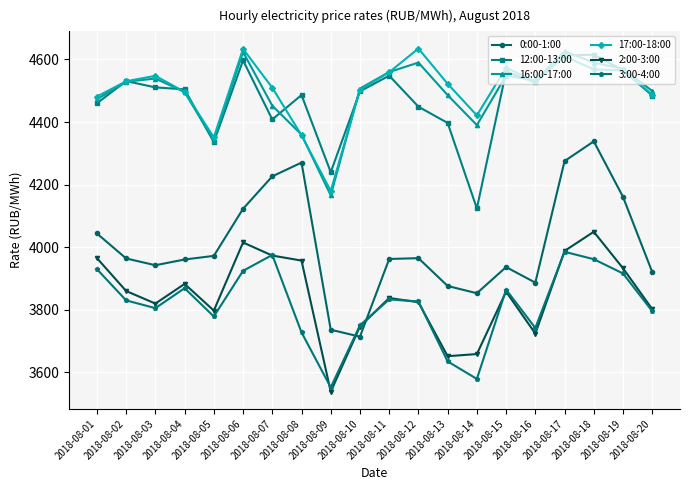

True or false: 12:00-13:00 and 3:00-4:00 cross at least once.

False